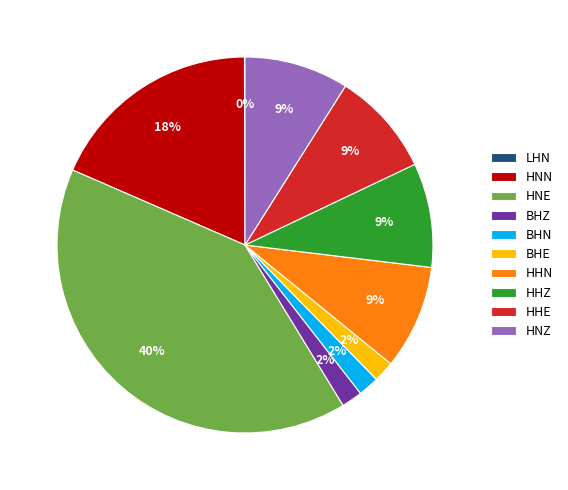

To the nearest percent, what is the difference between the largest and smallest slice percentages?

40%